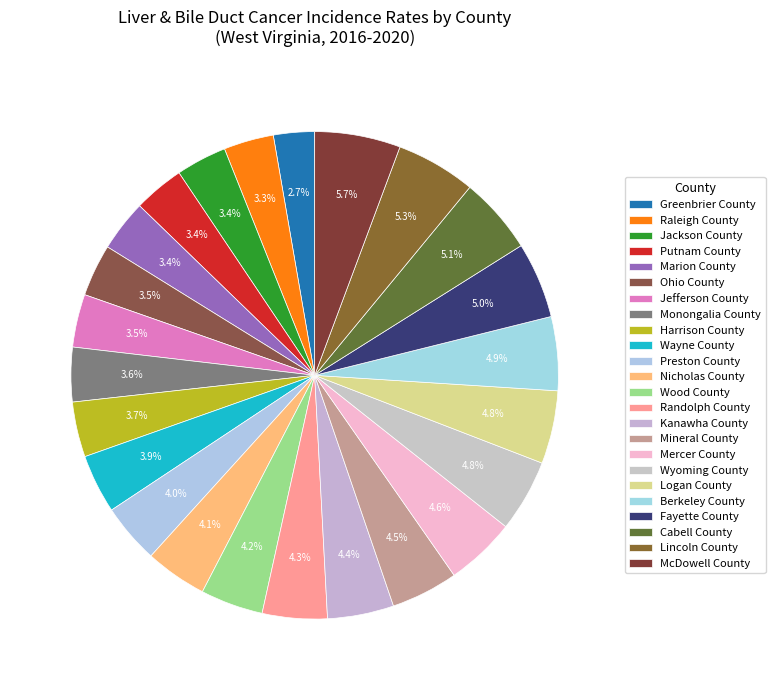

Does Greenbrier County represent more than half of the total?

No